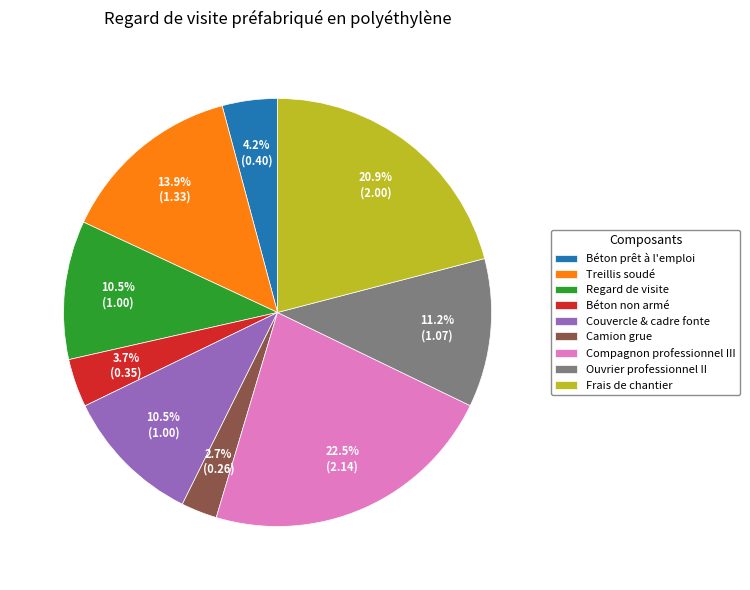

Which has a higher value, Béton non armé or Regard de visite?

Regard de visite